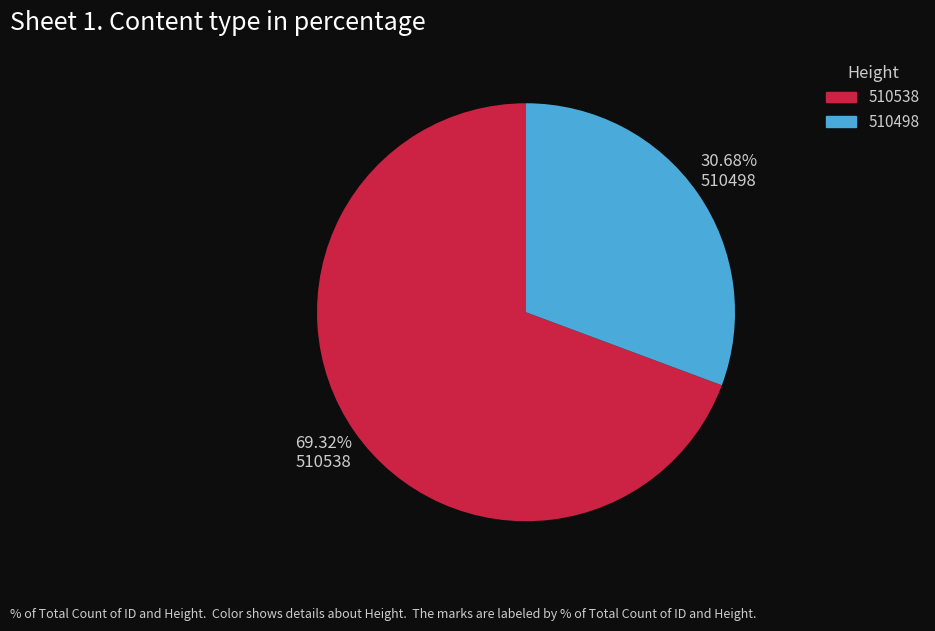

The 510498 slice represents 31% of the pie. True or false?

True